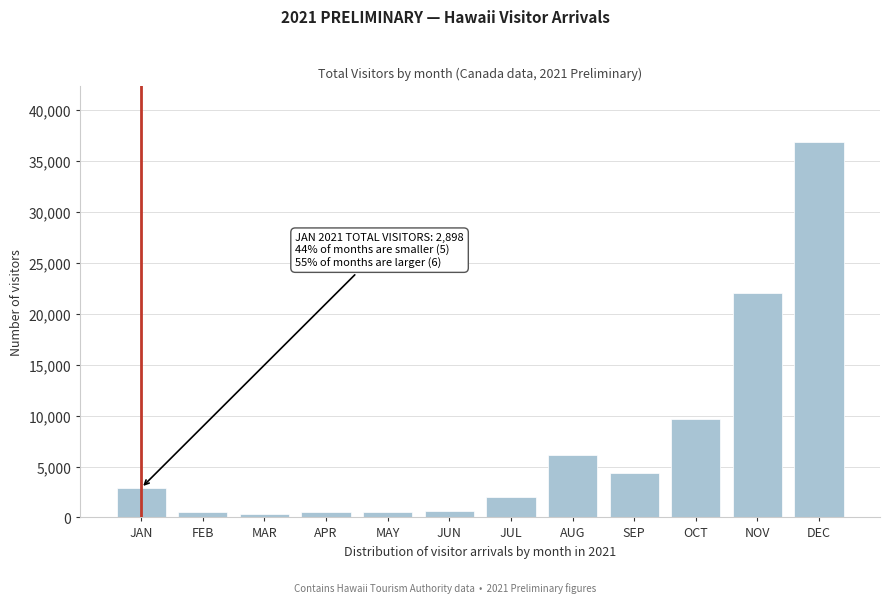

Which has a higher value, JUL or JUN?

JUL